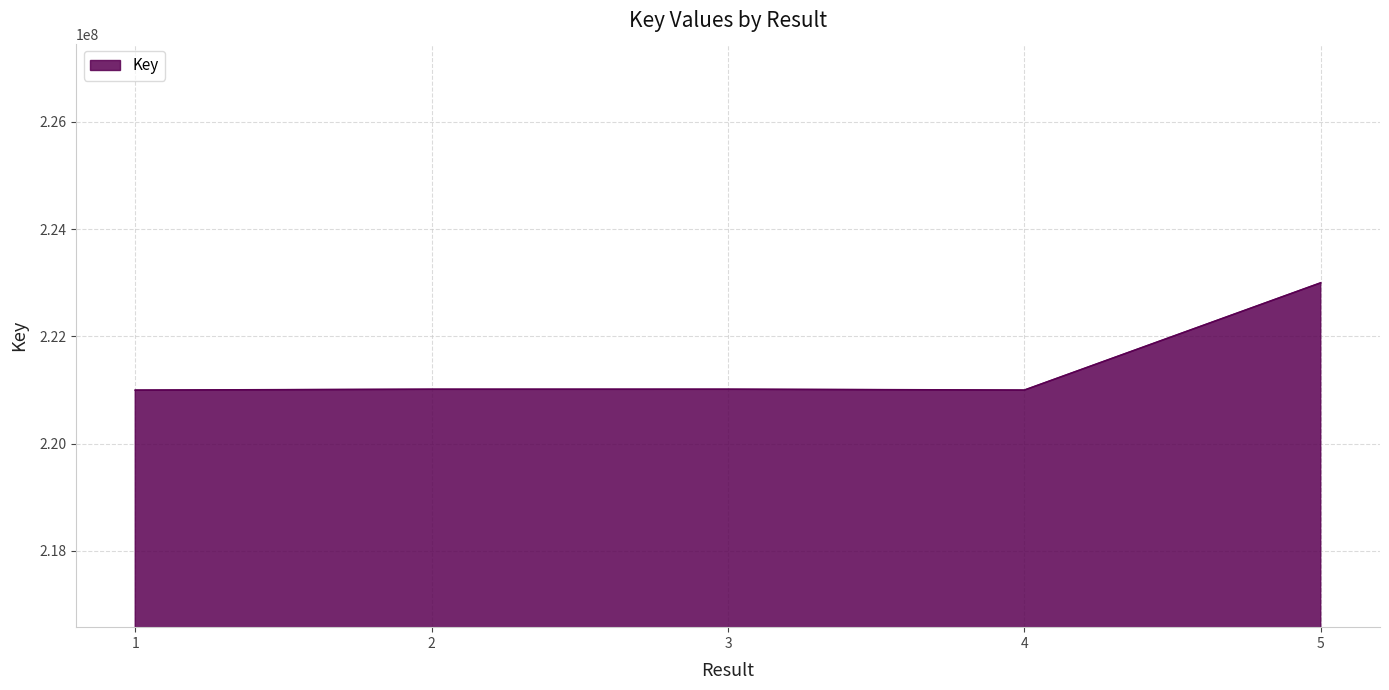

True or false: the data shows 127675790 at 2.

False